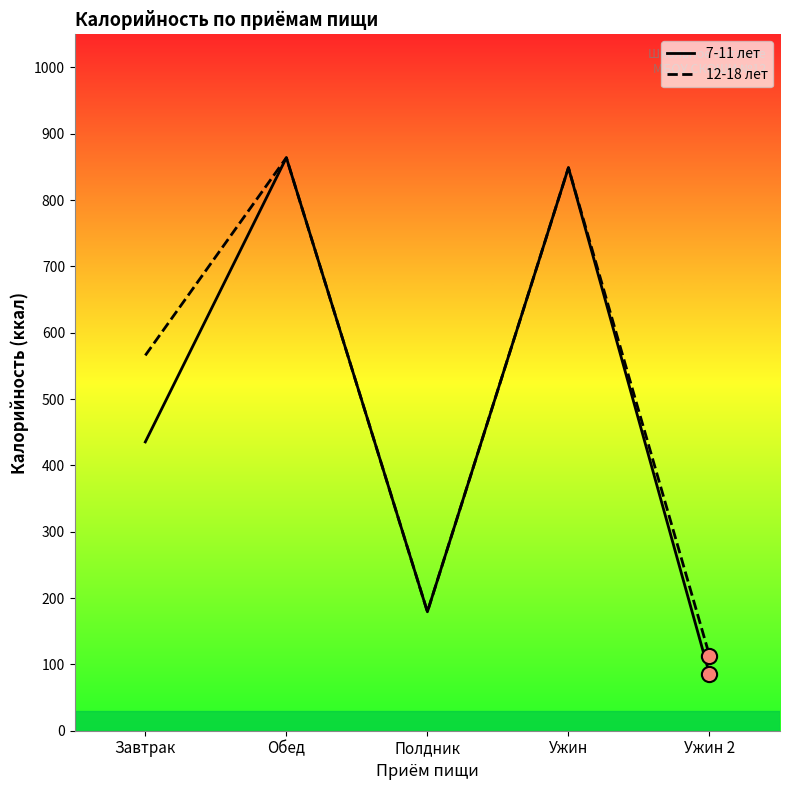

Is the value of 7-11 лет at Завтрак greater than the value of 12-18 лет at Полдник?

Yes